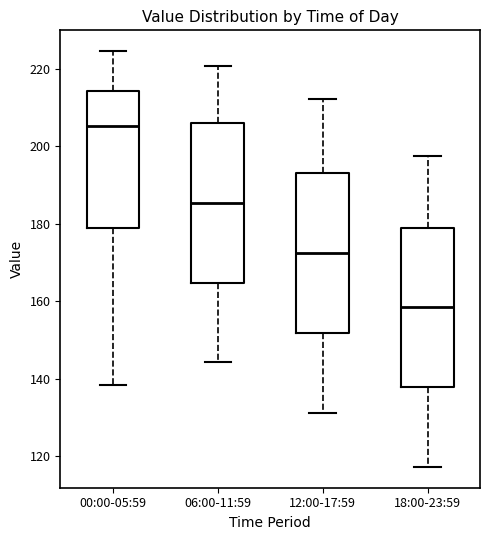

Reading left to right, transcribe this box plot: for each box, give where its median line is, the range the box spans, and where its two whiskers end, as read against the y-axis. The values are not printed on the chart, so give them approximately, as read against the axis.

00:00-05:59: median 206, box 178 to 214, whiskers 138 to 224
06:00-11:59: median 186, box 164 to 206, whiskers 144 to 220
12:00-17:59: median 172, box 152 to 192, whiskers 132 to 212
18:00-23:59: median 158, box 138 to 178, whiskers 118 to 198